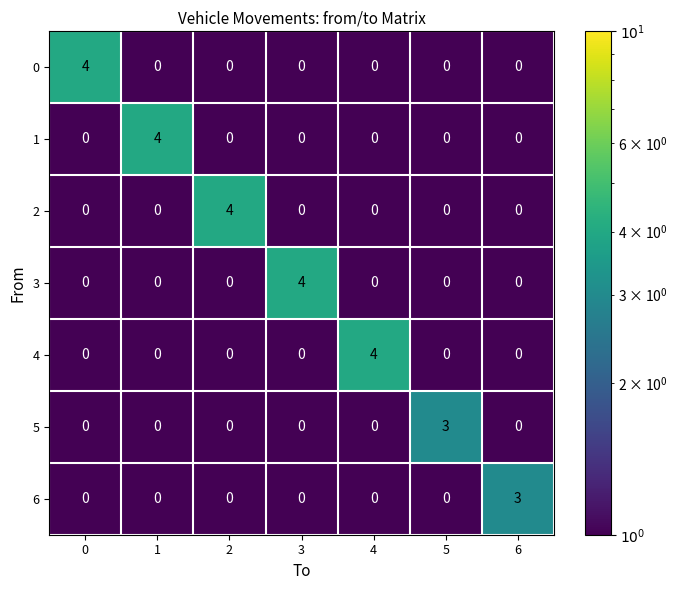

Count the number of data series in this chart.

7